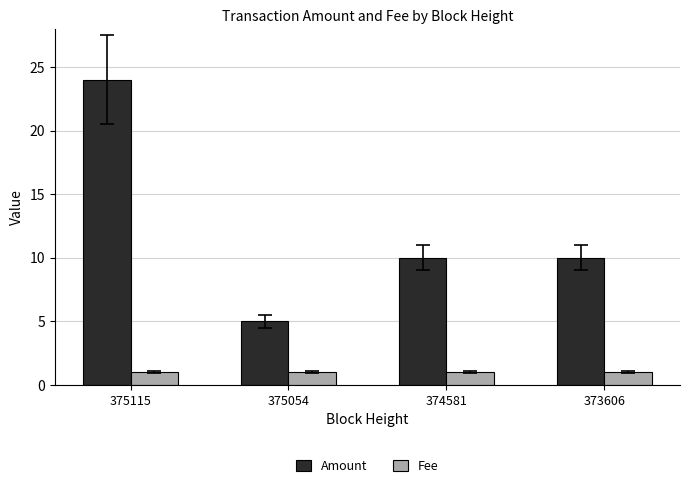

Rank the series at 373606 from lowest to highest value.

Fee, Amount